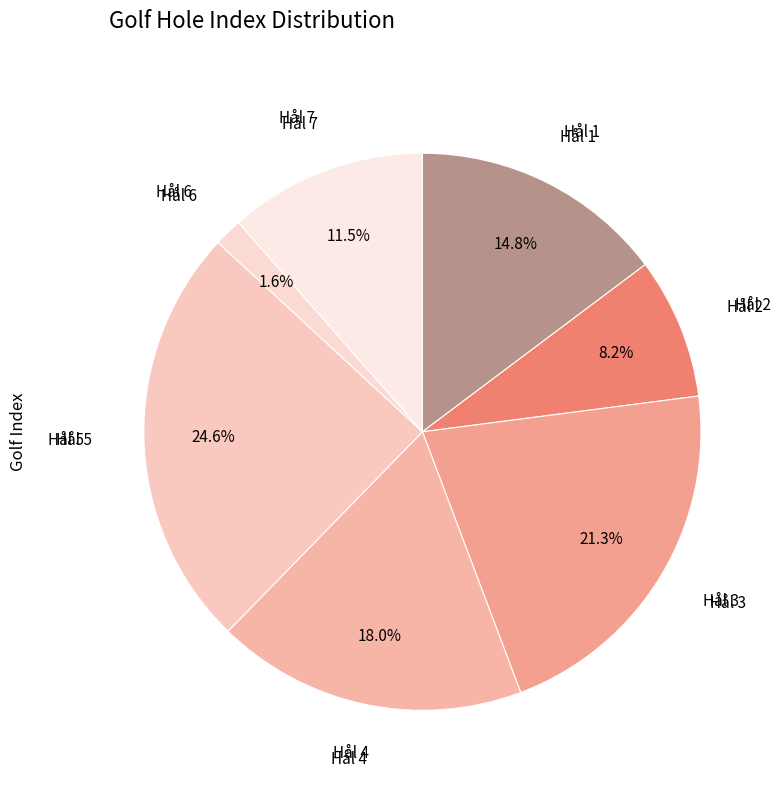

Which category has the biggest portion of the pie?

Hål 5